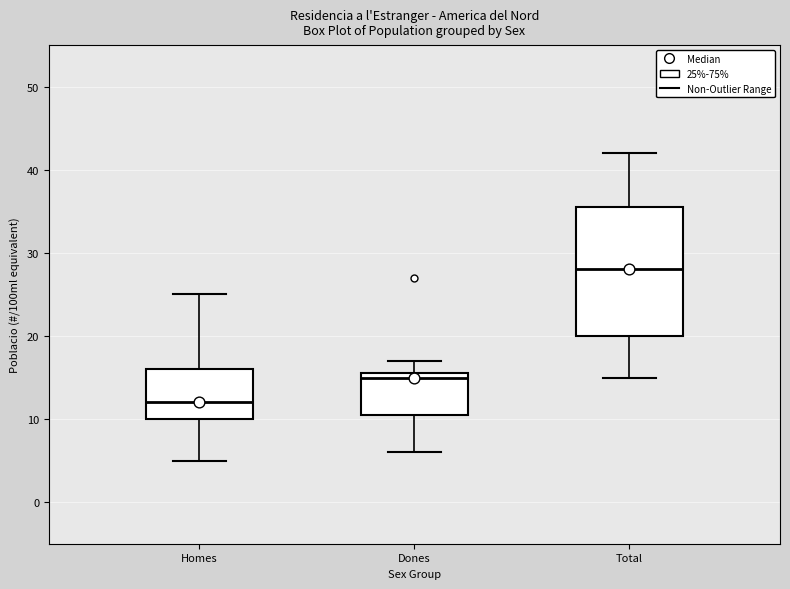

Reading left to right, read every box against the y-axis: the position of its median line, the range the box covers, and the ends of its whiskers. The values are not printed on the chart, so give them approximately, as read against the axis.

Homes: median 12, box 10 to 16, whiskers 5 to 25
Dones: median 15, box 11 to 16, whiskers 6 to 17
Total: median 28, box 20 to 36, whiskers 15 to 42